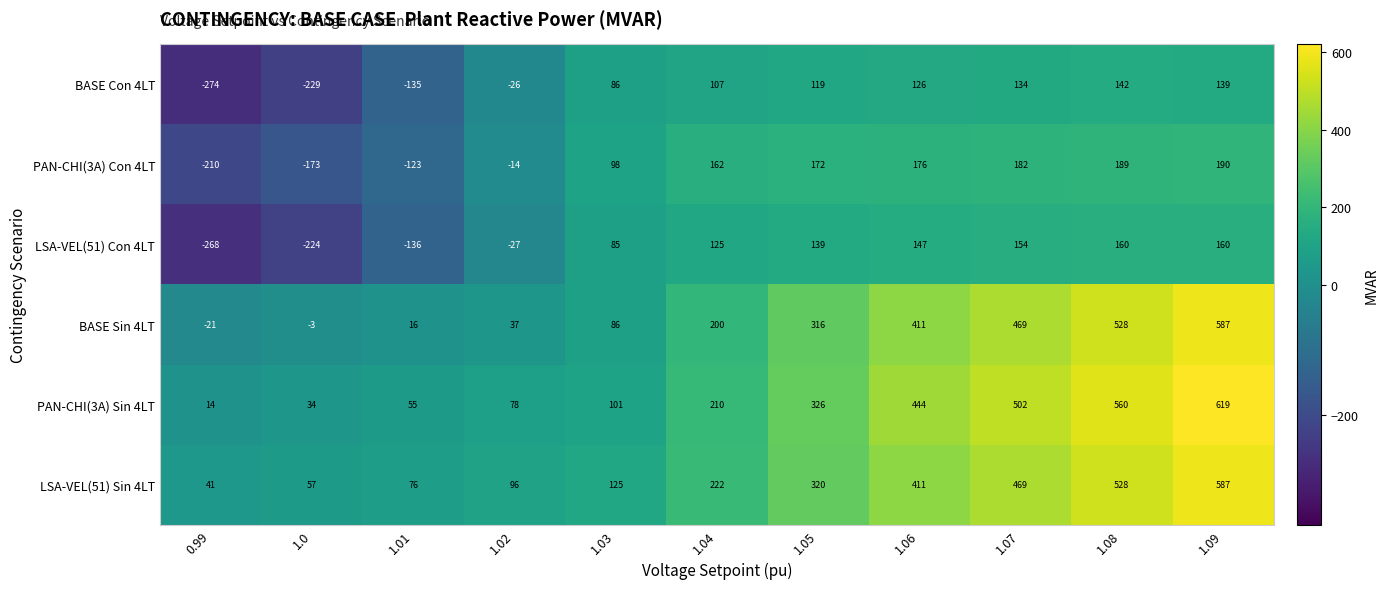

Which series has the largest total across all categories?

PAN-CHI(3A) Sin 4LT